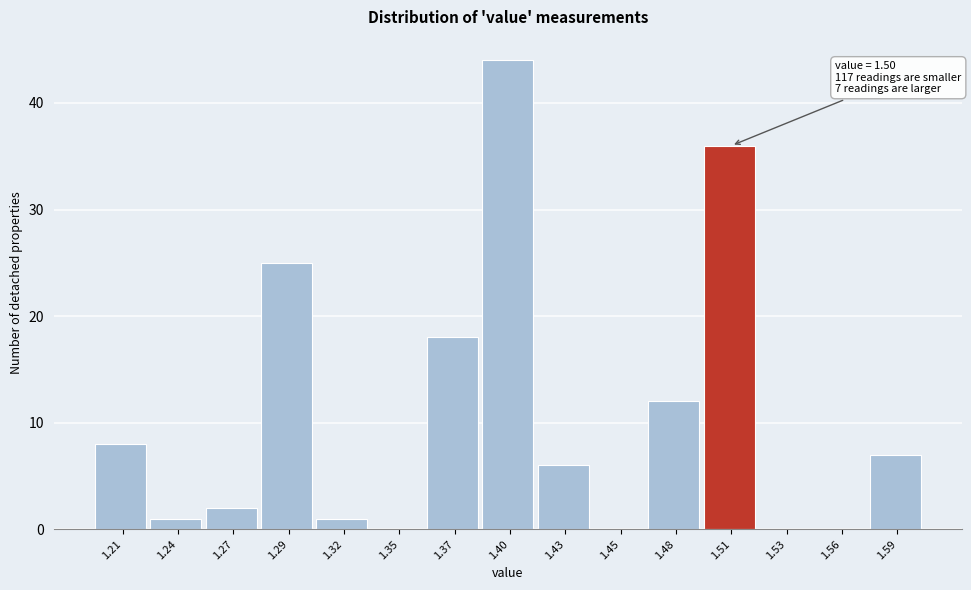

Which range on the x-axis has the tallest bar?

1.385 to 1.415